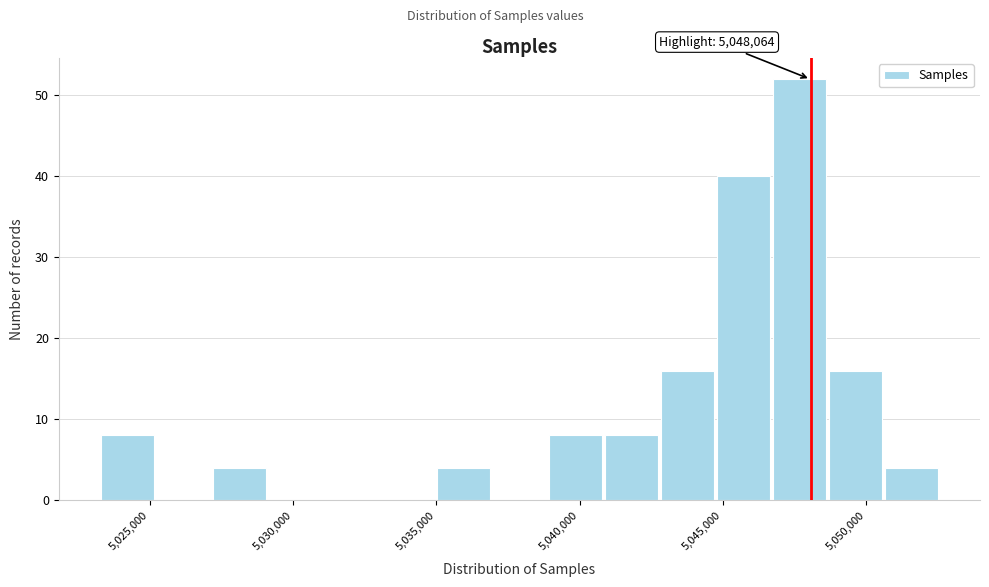

Around what value on the x-axis is the tallest bar? Give the approximate position of its centre, as read against the axis.

5047500